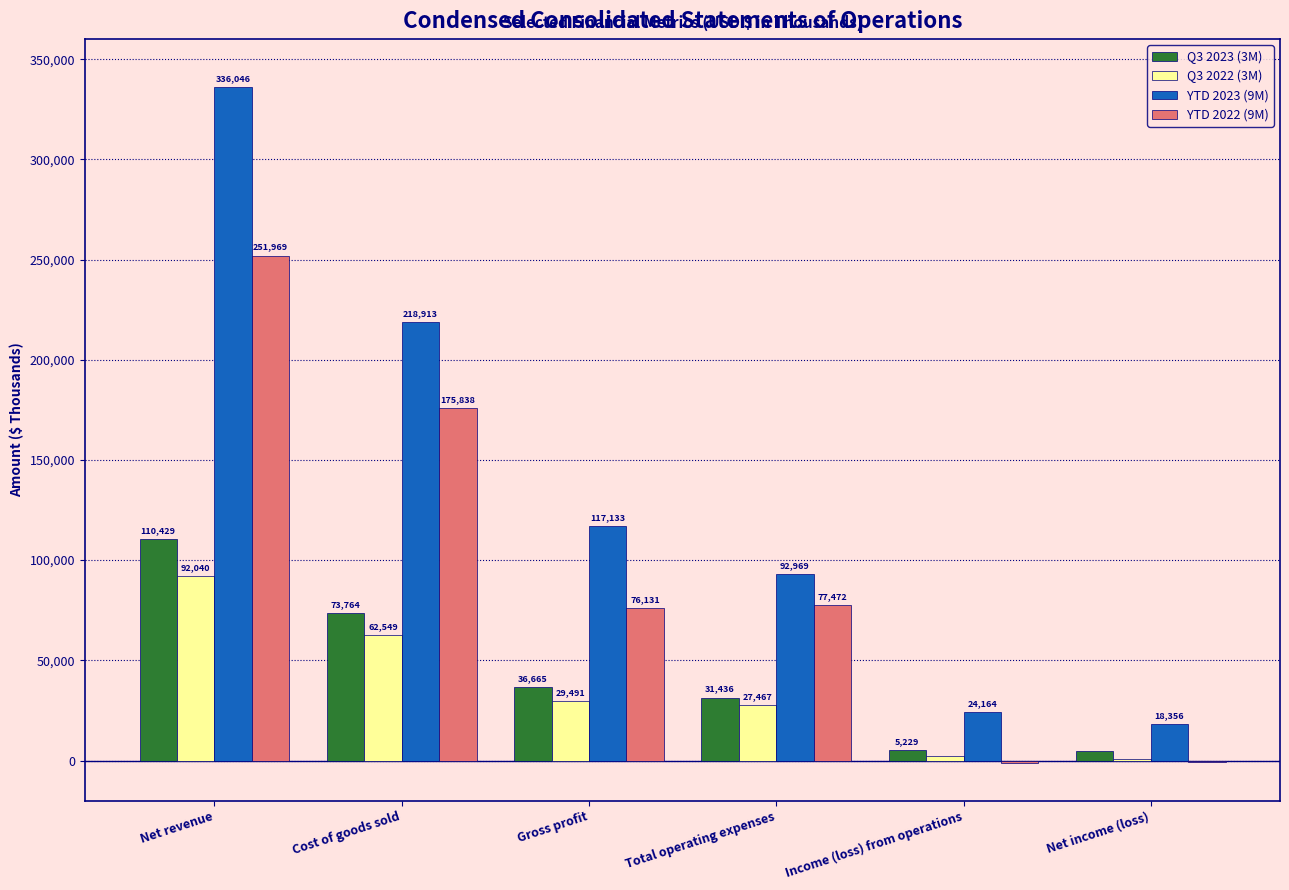

Is it true that Q3 2022 (3M) equals 41020 at Total operating expenses?

False